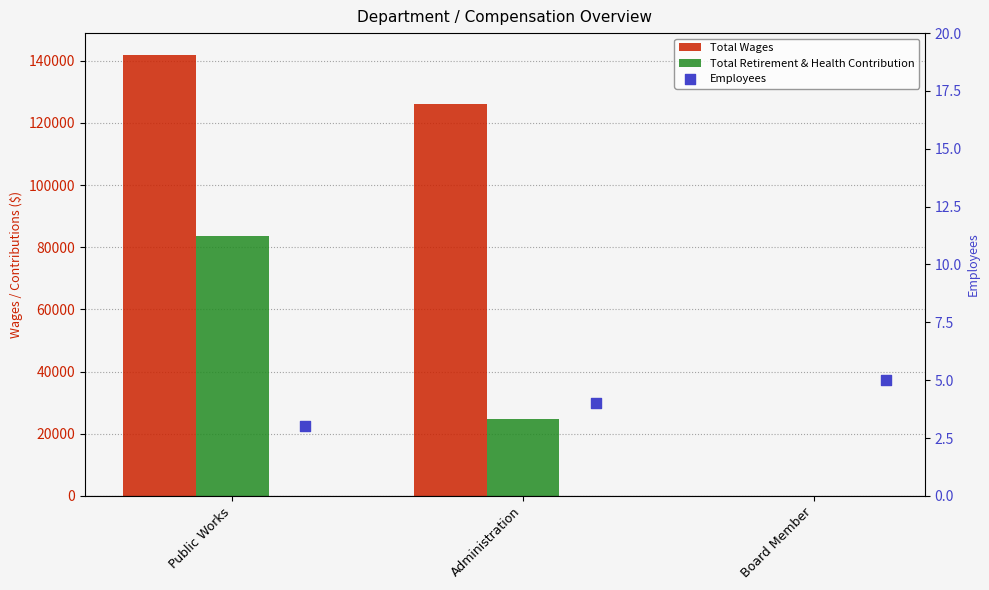

Which series has the largest total across all categories?

Total Wages